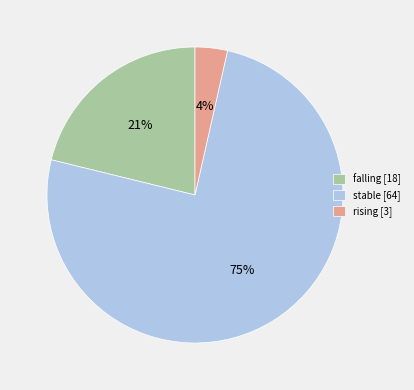

The stable slice represents 75% of the pie. True or false?

True